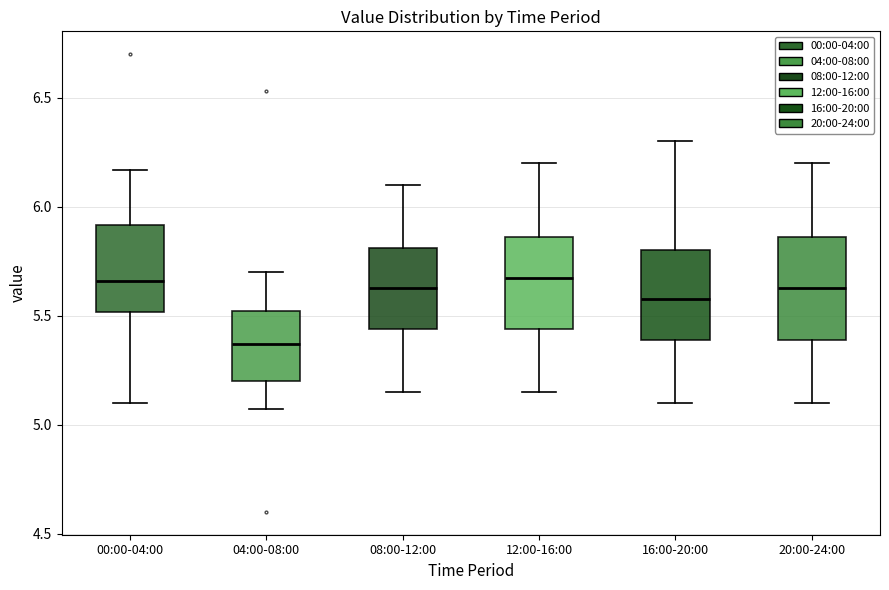

Where does the median line of the box for 00:00-04:00 sit on the y-axis? The values are not printed on the chart, so give them approximately, as read against the axis.

5.65